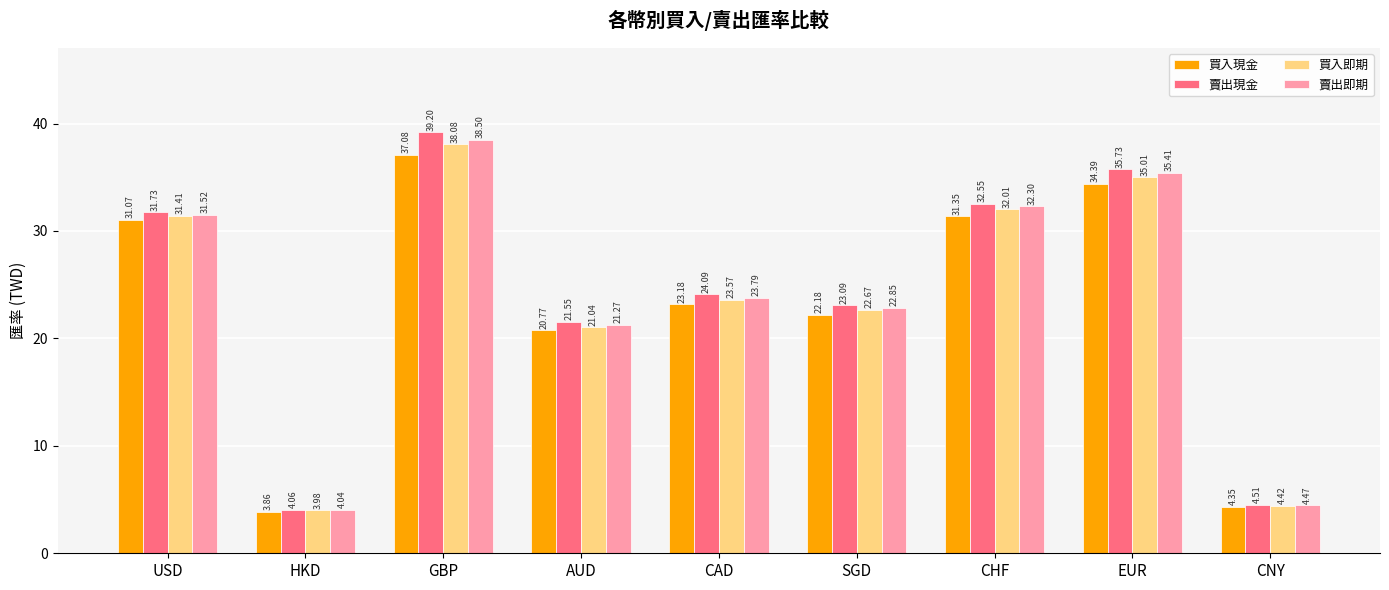

Between CAD and CNY, which series saw the biggest shift?

賣出現金